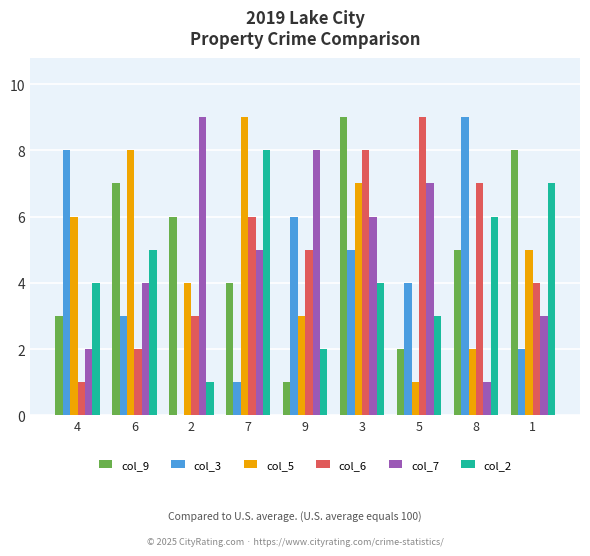

Is the value of col_9 at 8 greater than the value of col_3 at 6?

Yes